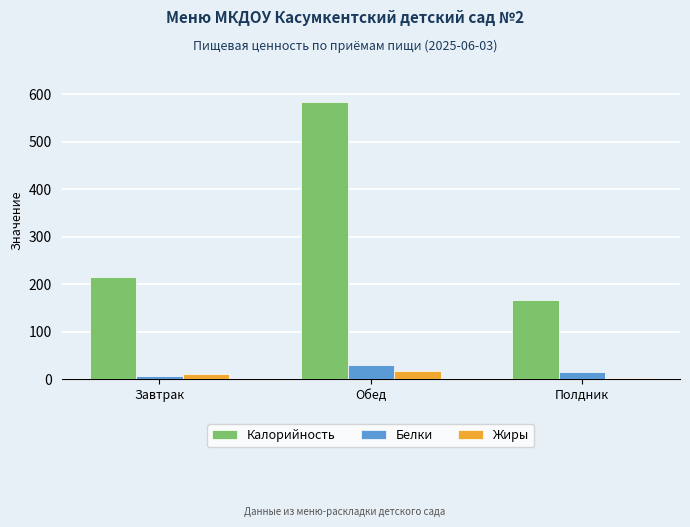

Which series has the largest total across all categories?

Калорийность